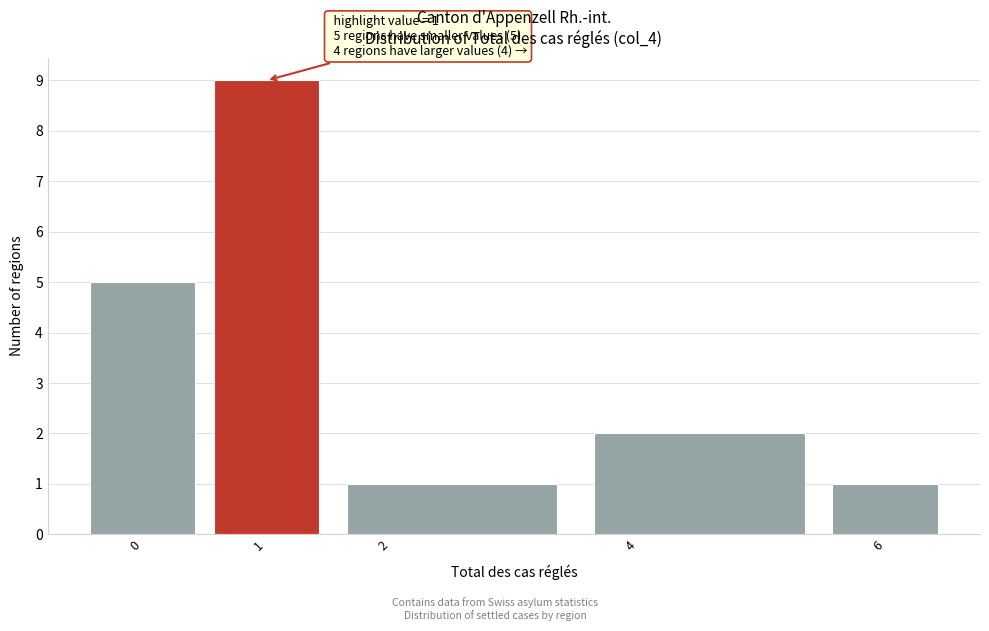

Which range on the x-axis has the tallest bar?

0.5 to 1.5